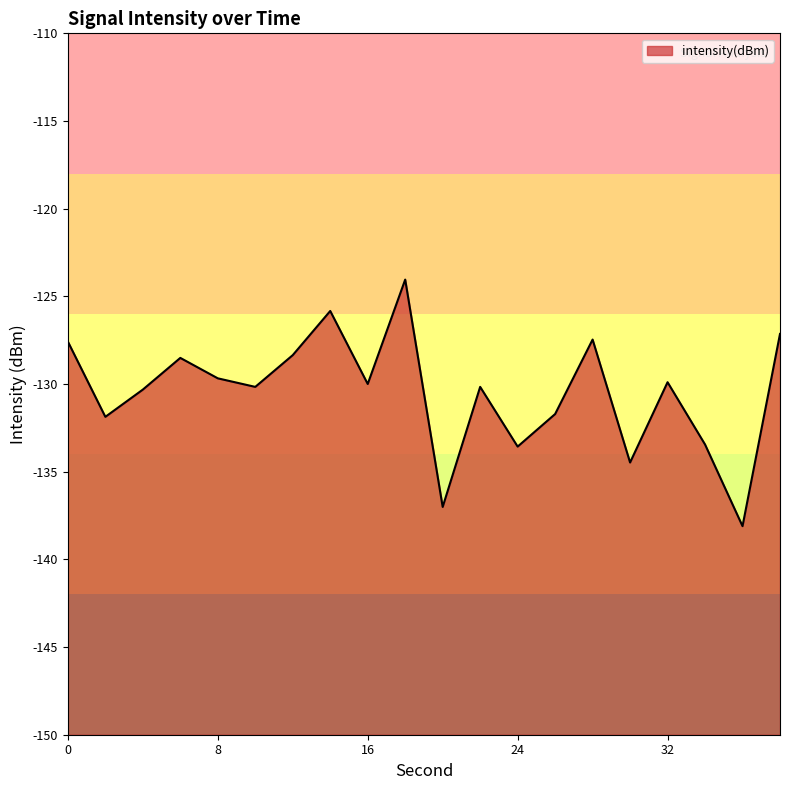

What is the difference between the second highest and second lowest values?

11.2